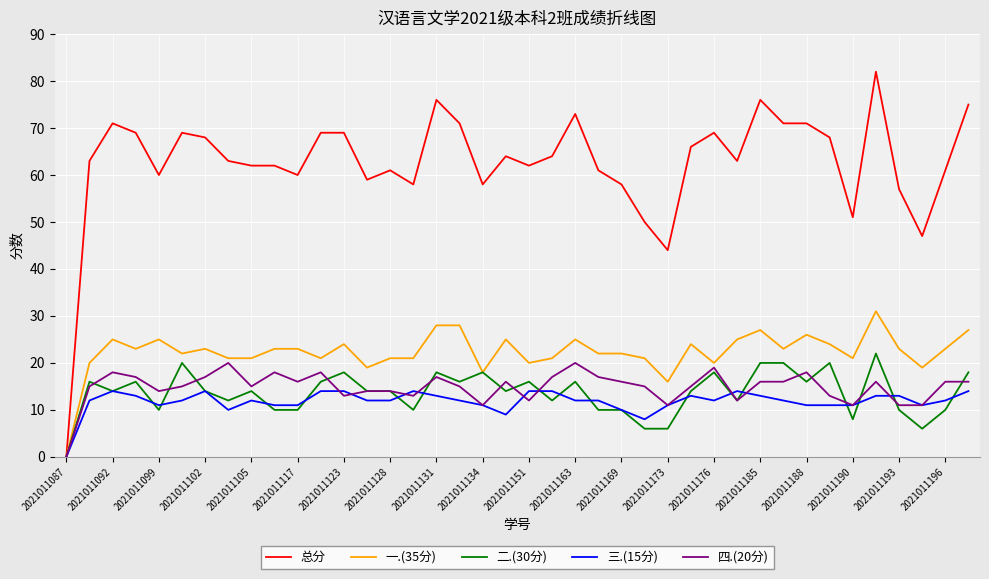

How many positive values does the 二.(30分) series have?

39